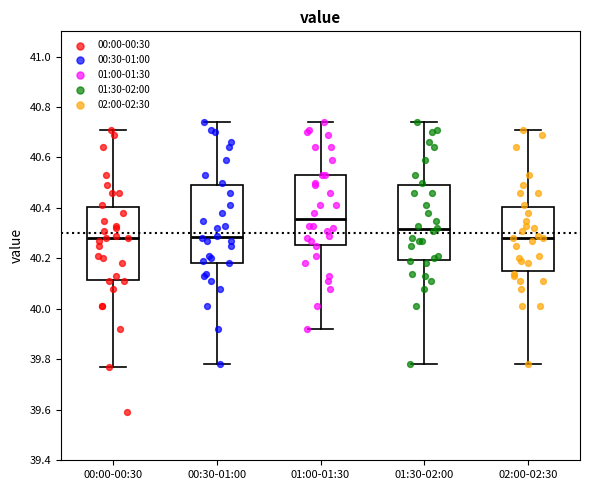

Which box's median line is the highest?

01:00-01:30